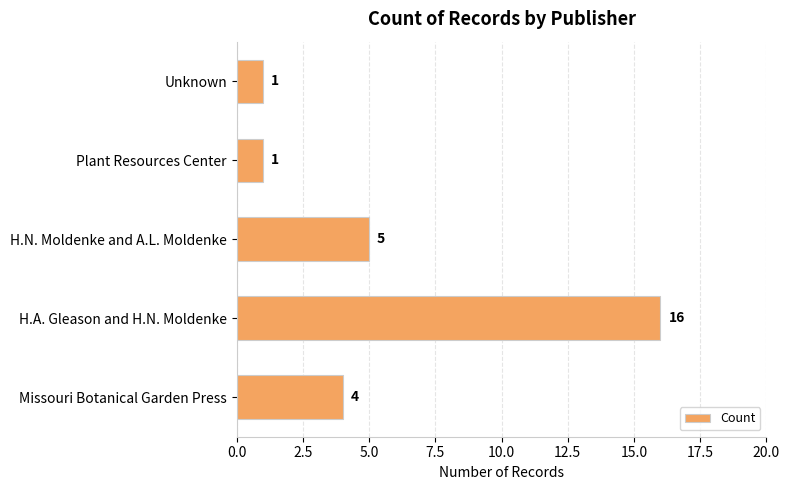

The value at Plant Resources Center is 0. True or false?

False